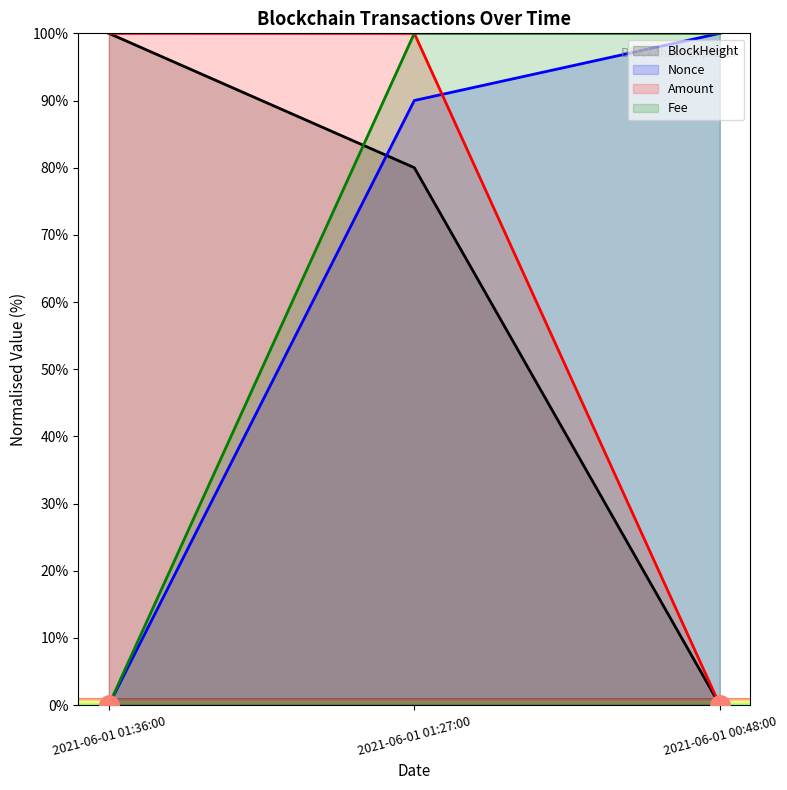

How many positive values does the Amount series have?

2